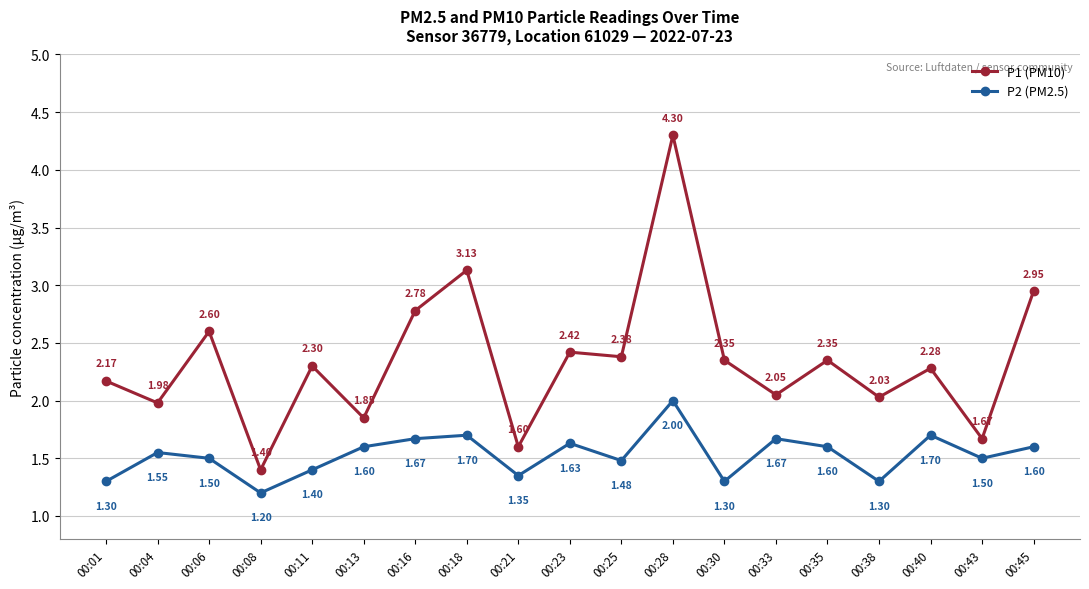

What is the average value of the P2 (PM2.5) series?

1.5